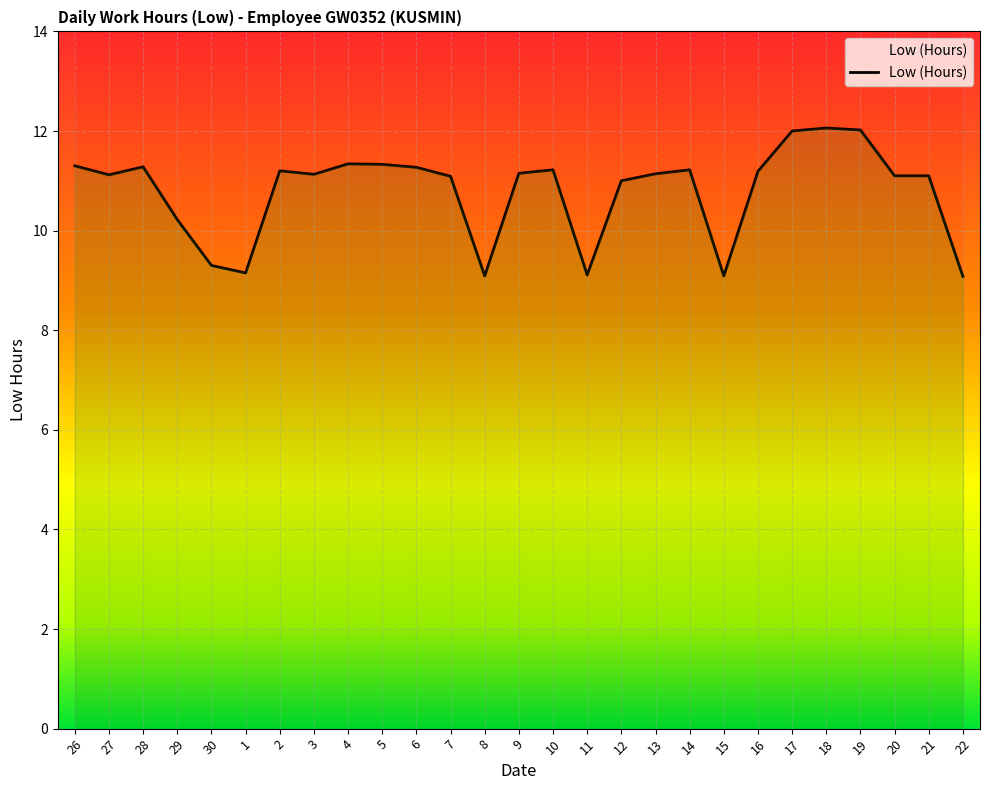

Rank the categories by value from lowest to highest.

22, 8, 15, 11, 1, 30, 29, 12, 7, 20, 21, 27, 3, 13, 9, 16, 2, 10, 14, 6, 28, 26, 5, 4, 17, 19, 18